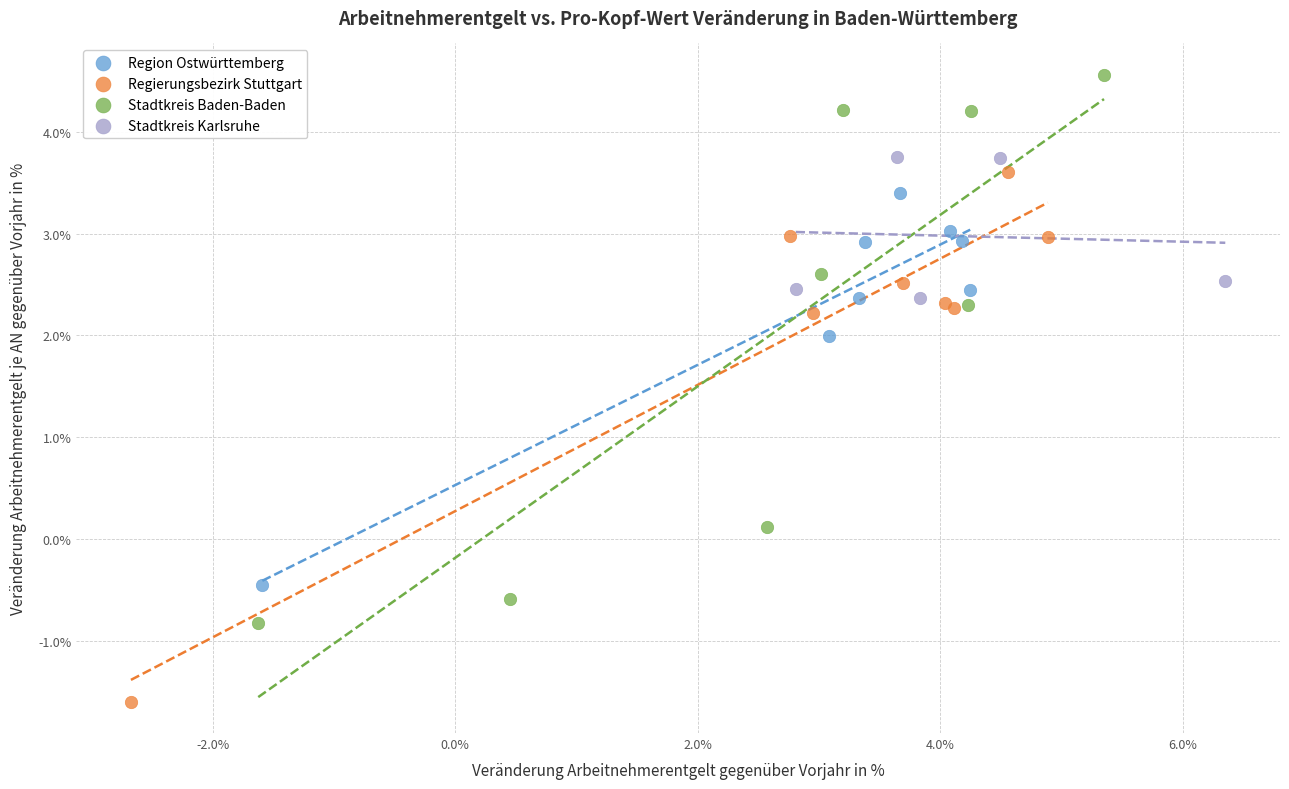

What are all the series names shown in the legend?

Region Ostwürttemberg, Regierungsbezirk Stuttgart, Stadtkreis Baden-Baden, Stadtkreis Karlsruhe